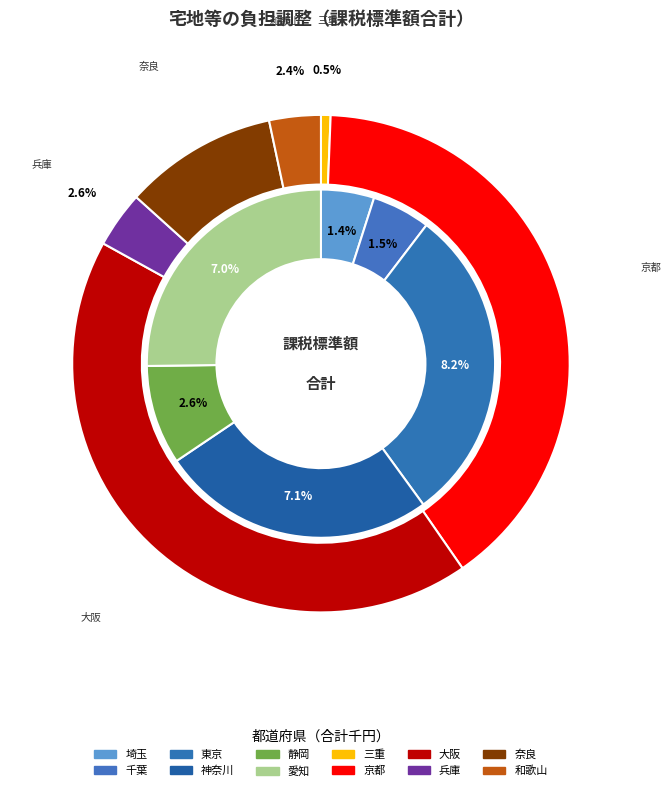

To the nearest percent, what portion does 千葉 represent?

2%